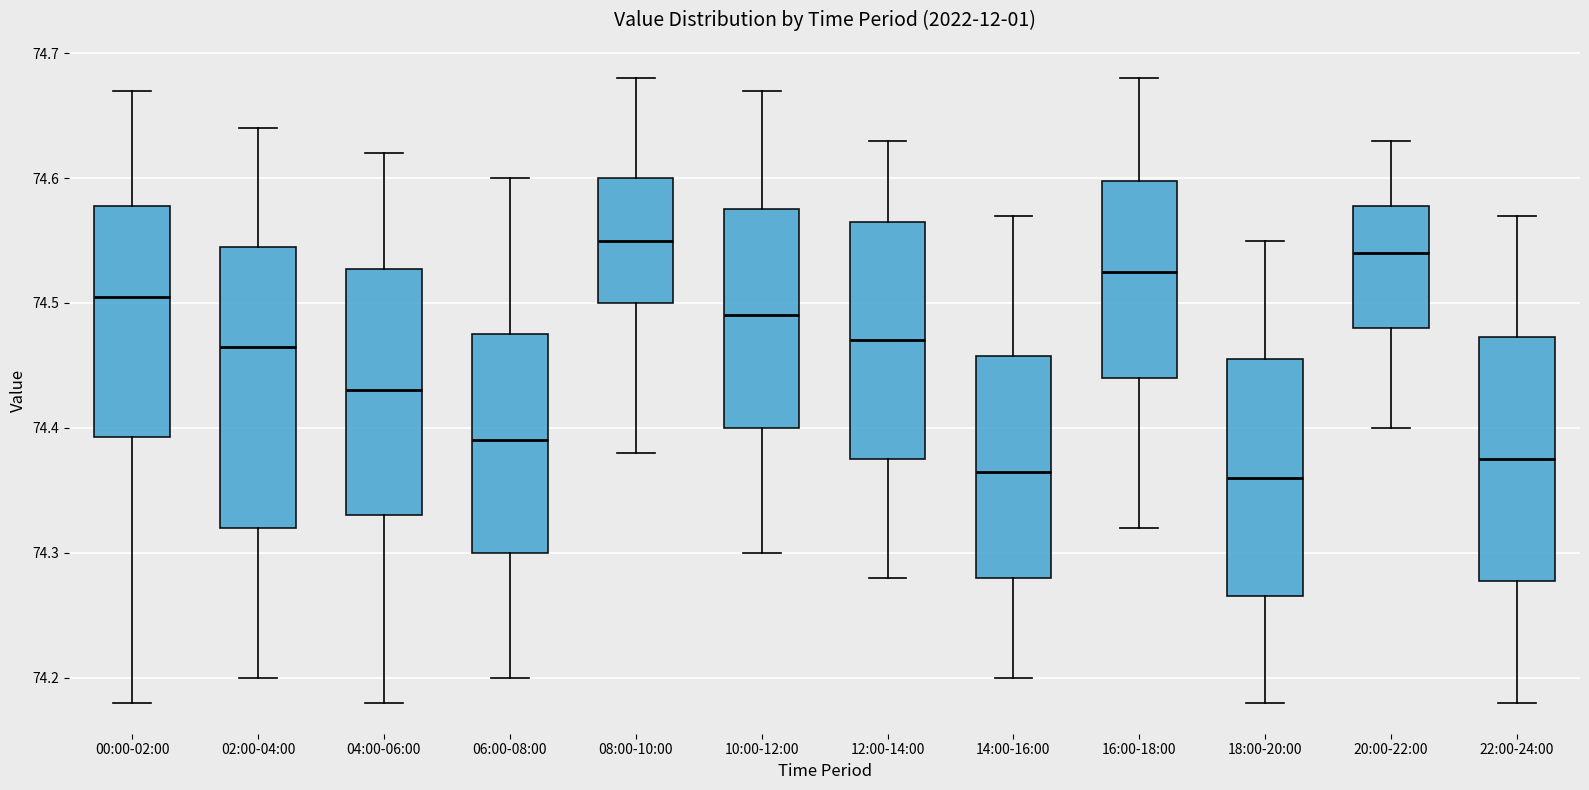

Reading left to right, transcribe this box plot: for each box, give where its median line is, the range the box spans, and where its two whiskers end, as read against the y-axis. The values are not printed on the chart, so give them approximately, as read against the axis.

00:00-02:00: median 74.51, box 74.39 to 74.58, whiskers 74.18 to 74.67
02:00-04:00: median 74.47, box 74.32 to 74.55, whiskers 74.20 to 74.64
04:00-06:00: median 74.43, box 74.33 to 74.53, whiskers 74.18 to 74.62
06:00-08:00: median 74.39, box 74.30 to 74.48, whiskers 74.20 to 74.60
08:00-10:00: median 74.55, box 74.50 to 74.60, whiskers 74.38 to 74.68
10:00-12:00: median 74.49, box 74.40 to 74.58, whiskers 74.30 to 74.67
12:00-14:00: median 74.47, box 74.38 to 74.57, whiskers 74.28 to 74.63
14:00-16:00: median 74.37, box 74.28 to 74.46, whiskers 74.20 to 74.57
16:00-18:00: median 74.53, box 74.44 to 74.60, whiskers 74.32 to 74.68
18:00-20:00: median 74.36, box 74.27 to 74.46, whiskers 74.18 to 74.55
20:00-22:00: median 74.54, box 74.48 to 74.58, whiskers 74.40 to 74.63
22:00-24:00: median 74.38, box 74.28 to 74.47, whiskers 74.18 to 74.57